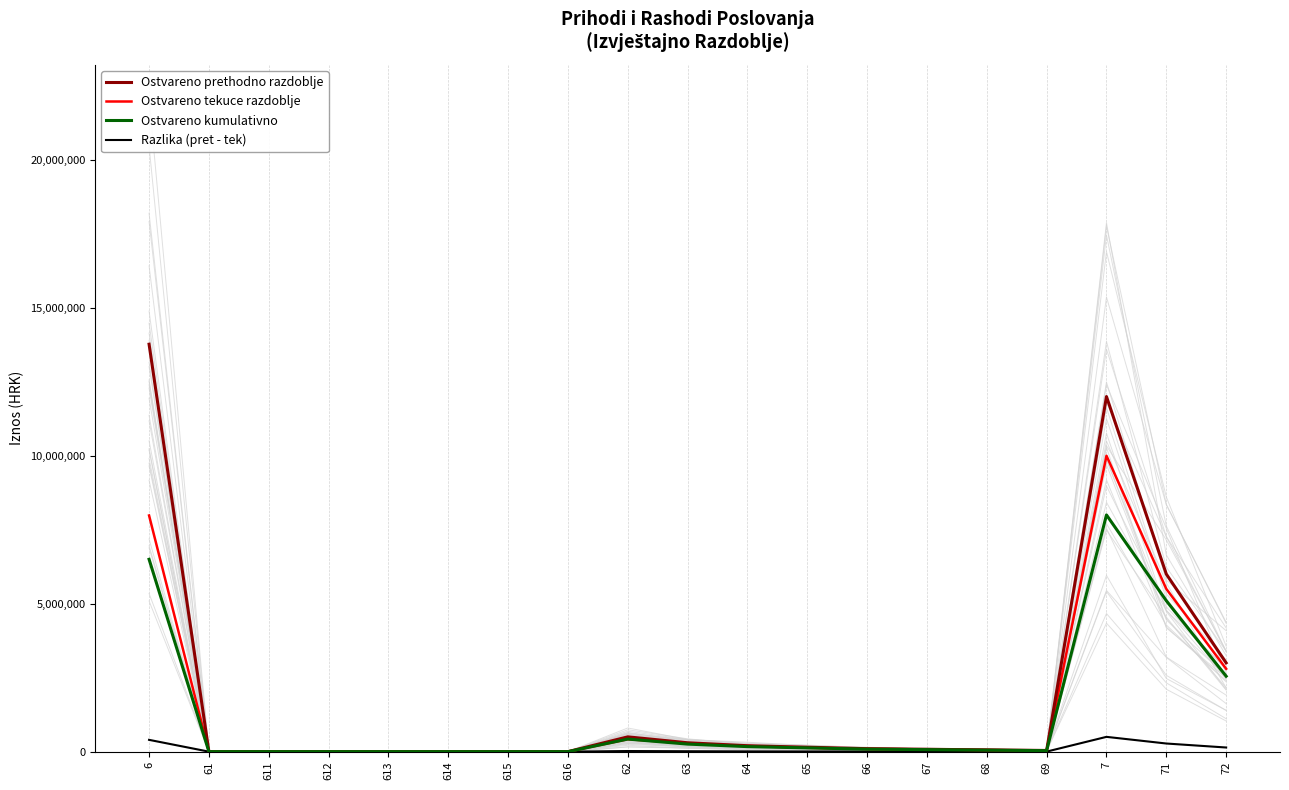

How many values in the Ostvareno tekuce razdoblje series exceed 75000?

9